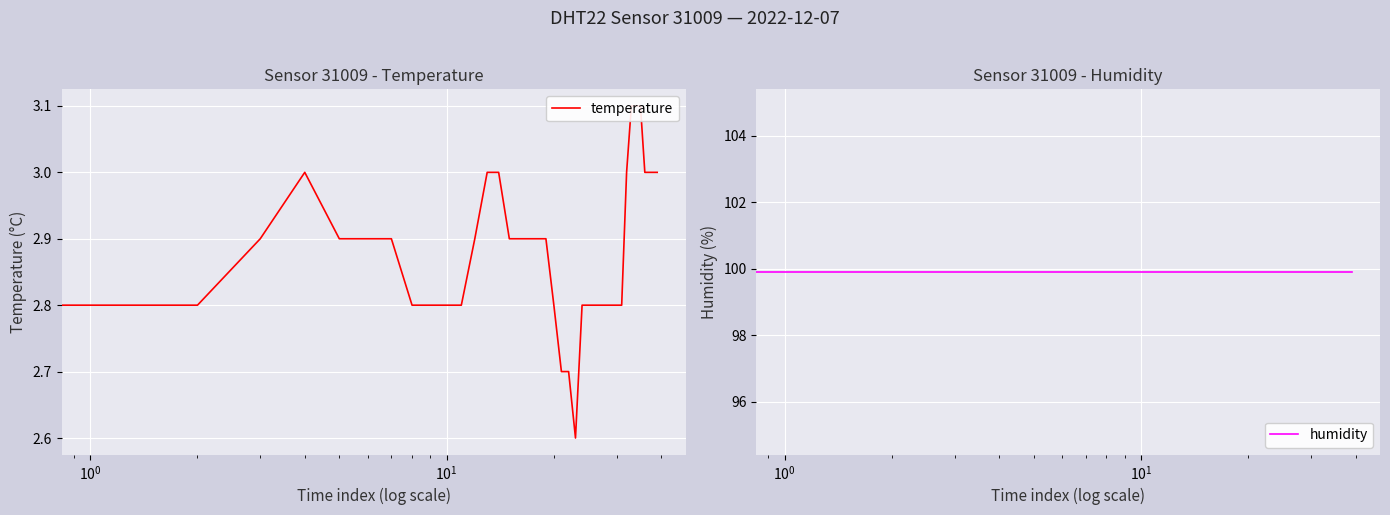

True or false: humidity has more than 0 interior local peaks.

False